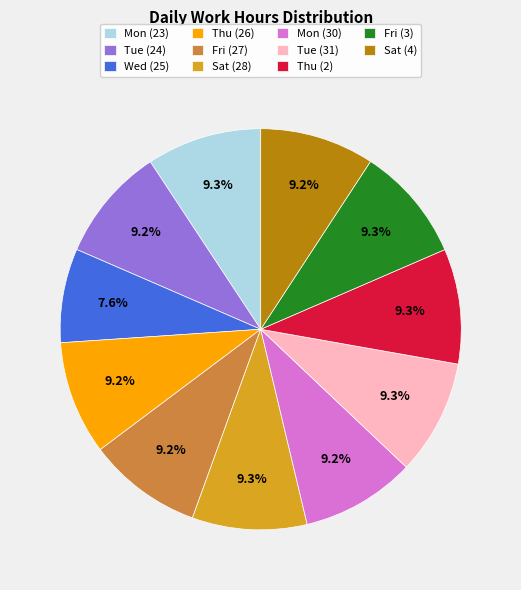

To the nearest percent, what portion does Sat (28) represent?

9%